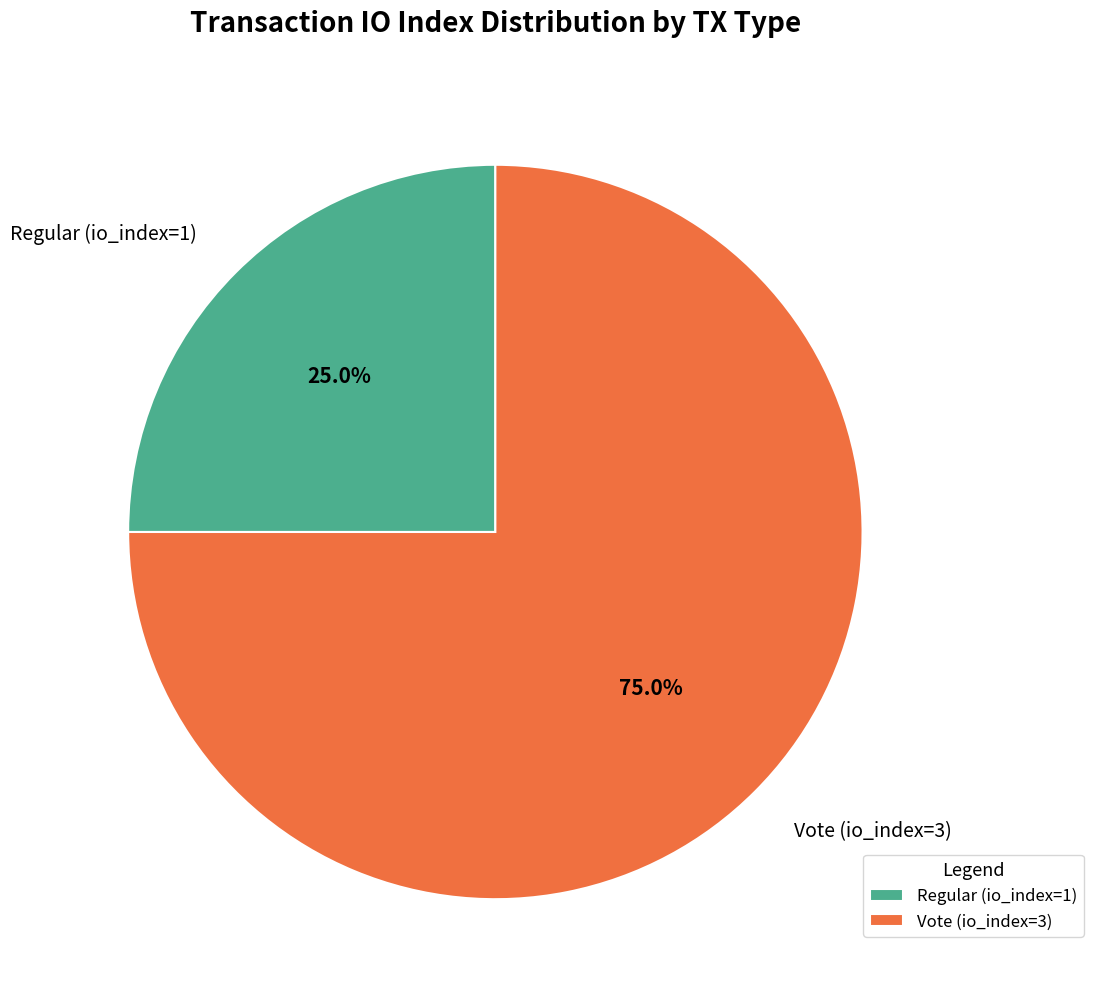

Rank the categories by value from lowest to highest.

Regular (io_index=1), Vote (io_index=3)